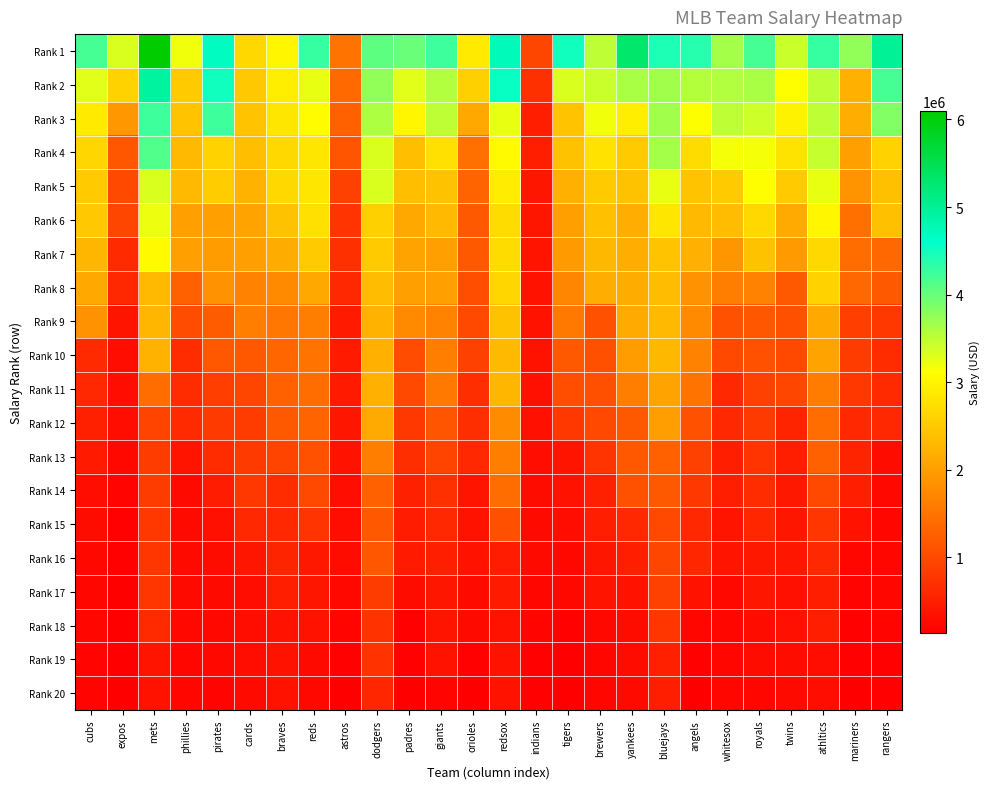

What is the total value across all series at tigers?

27074167